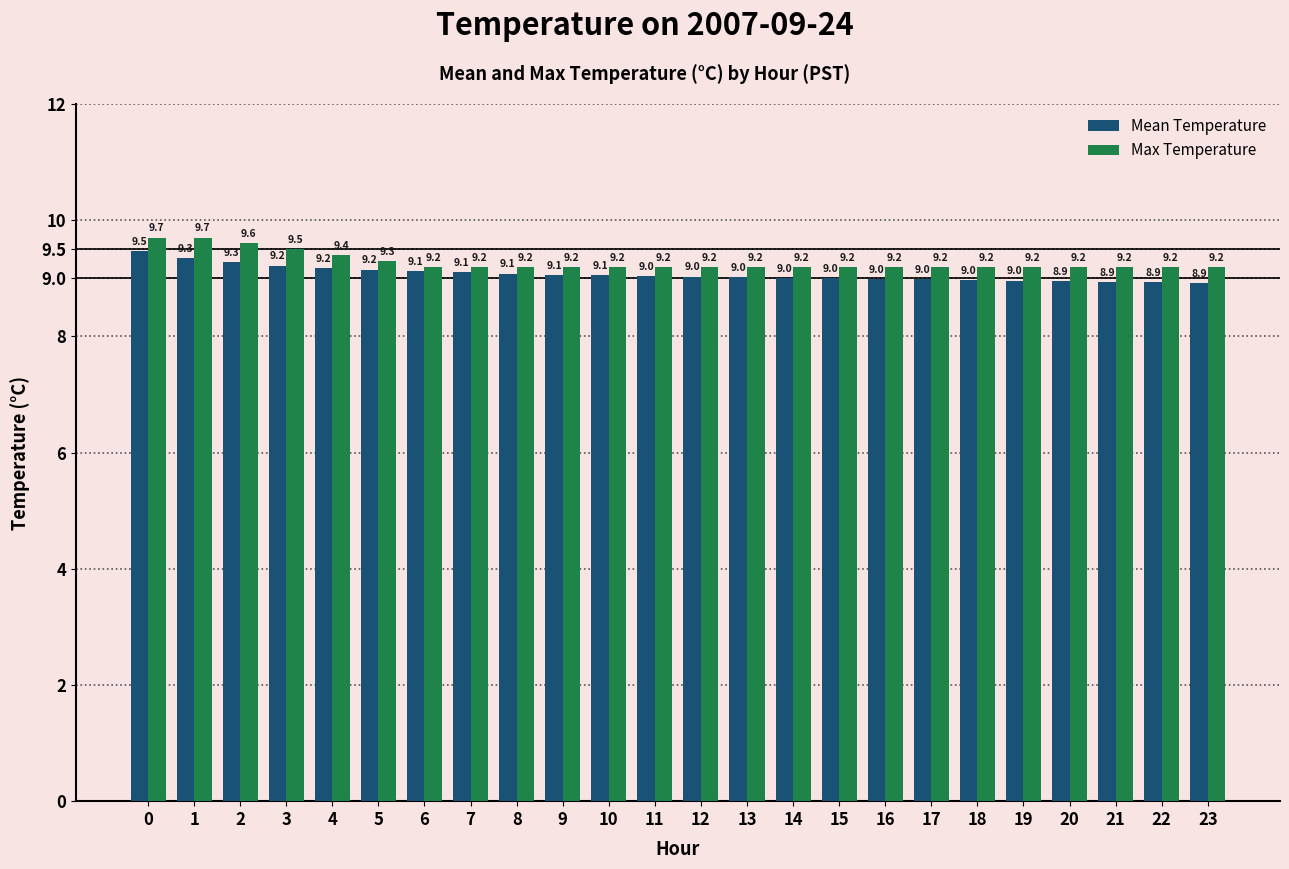

The Mean Temperature series shows 12.2 at 14. True or false?

False